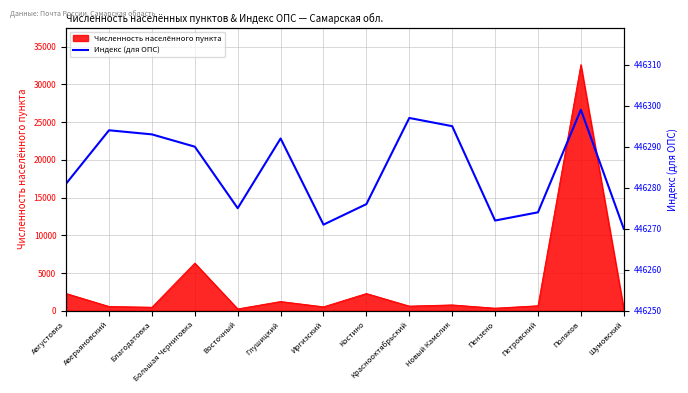

Reading left to right, what are all the values shown in this chart?

446281	446294	446293	446290	446275	446292	446271	446276	446297	446295	446272	446274	446299	446270